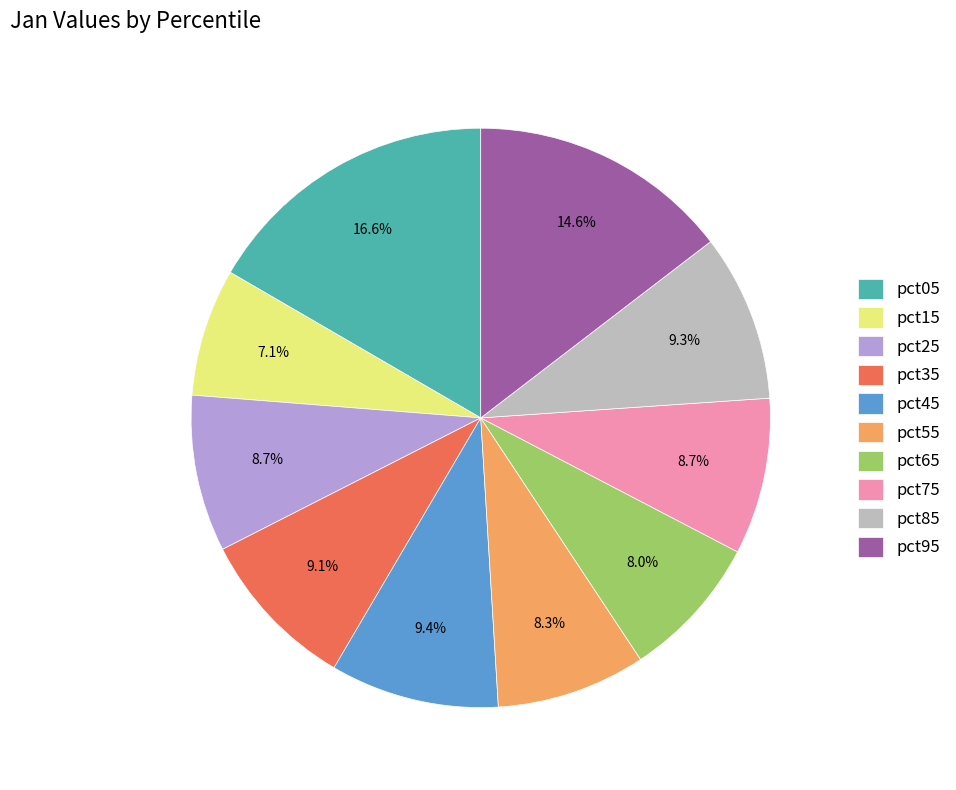

How many segments does this pie chart have?

10